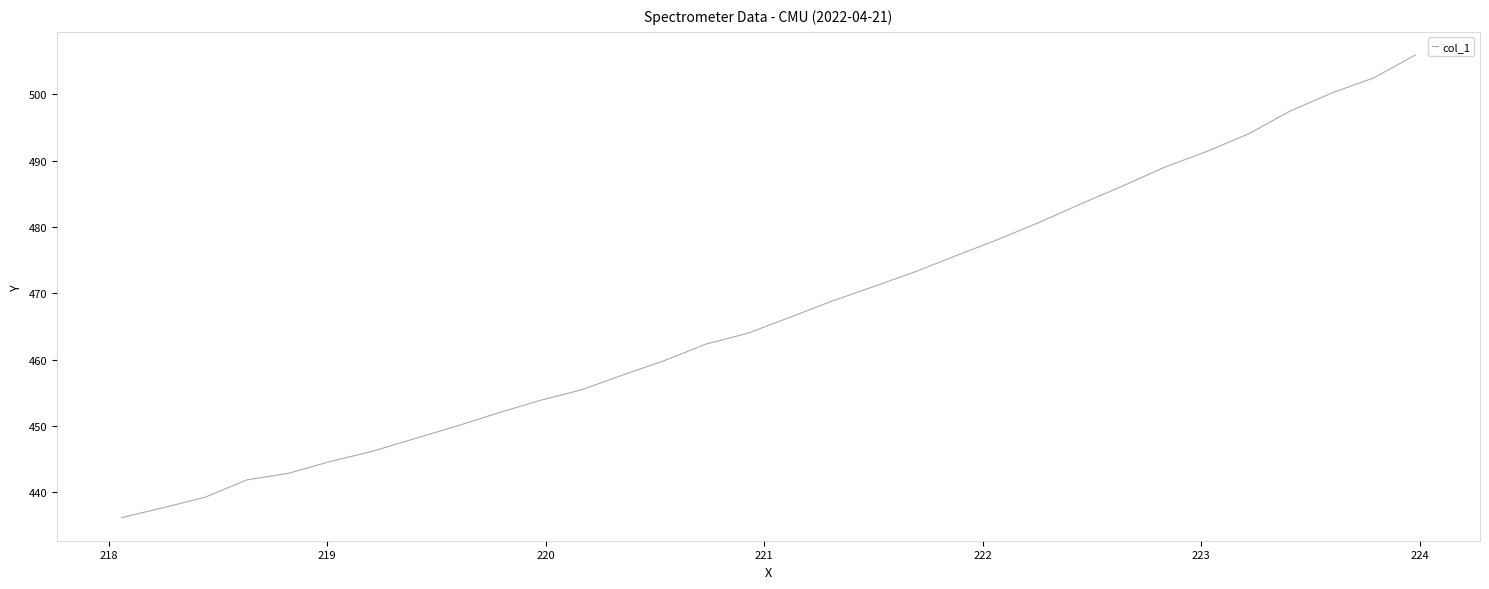

True or false: there are more than 1 points higher than both neighbors.

False